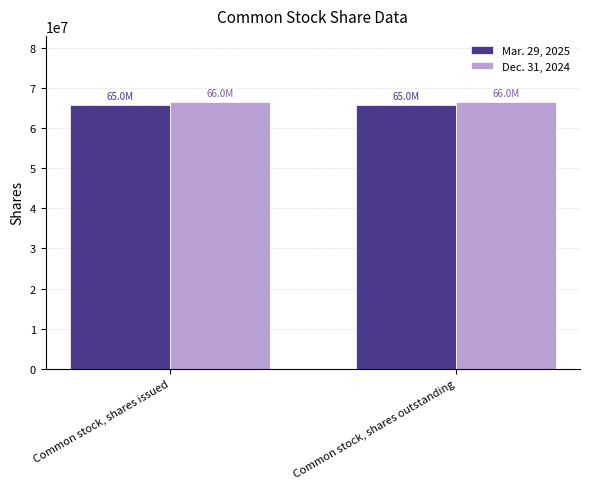

Are the bars horizontal?

No